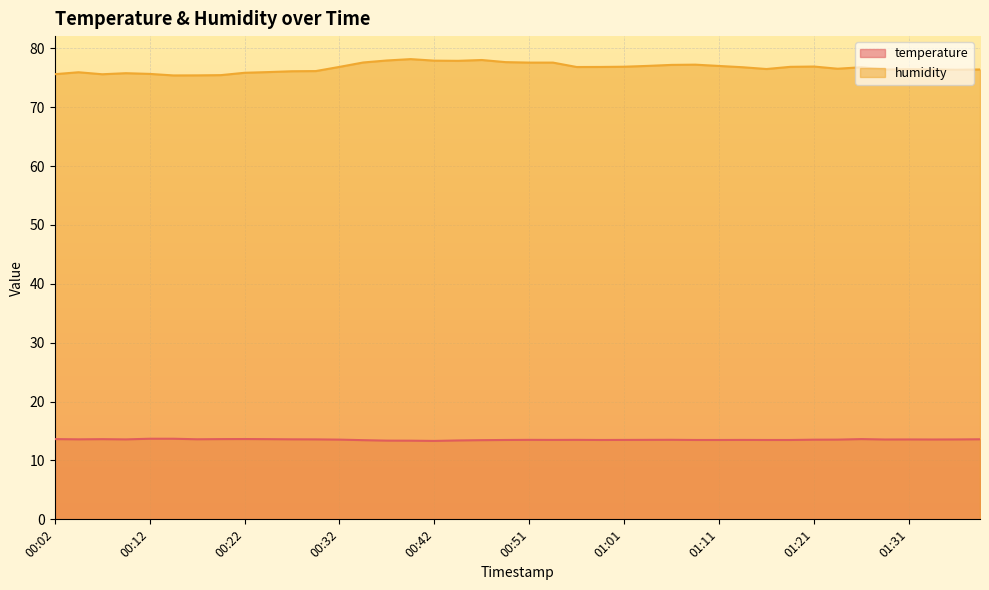

At which label does temperature reach its minimum?

00:42